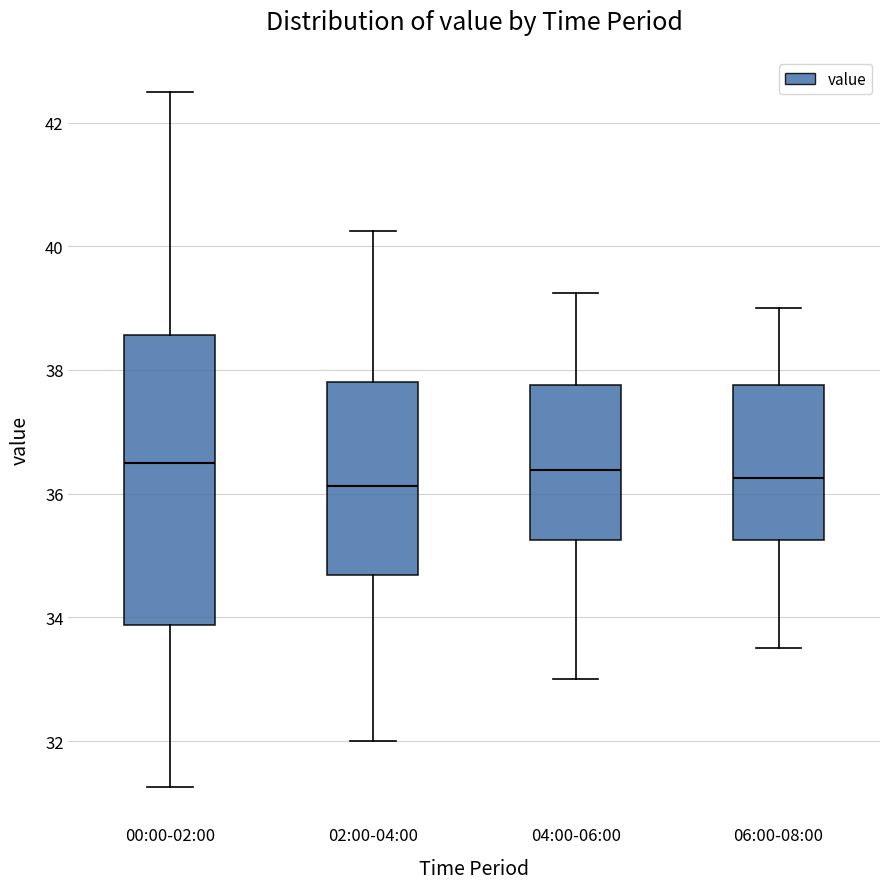

Reading left to right, read every box against the y-axis: the position of its median line, the range the box covers, and the ends of its whiskers. The values are not printed on the chart, so give them approximately, as read against the axis.

00:00-02:00: median 36.6, box 33.8 to 38.6, whiskers 31.2 to 42.6
02:00-04:00: median 36.2, box 34.6 to 37.8, whiskers 32.0 to 40.2
04:00-06:00: median 36.4, box 35.2 to 37.8, whiskers 33.0 to 39.2
06:00-08:00: median 36.2, box 35.2 to 37.8, whiskers 33.6 to 39.0